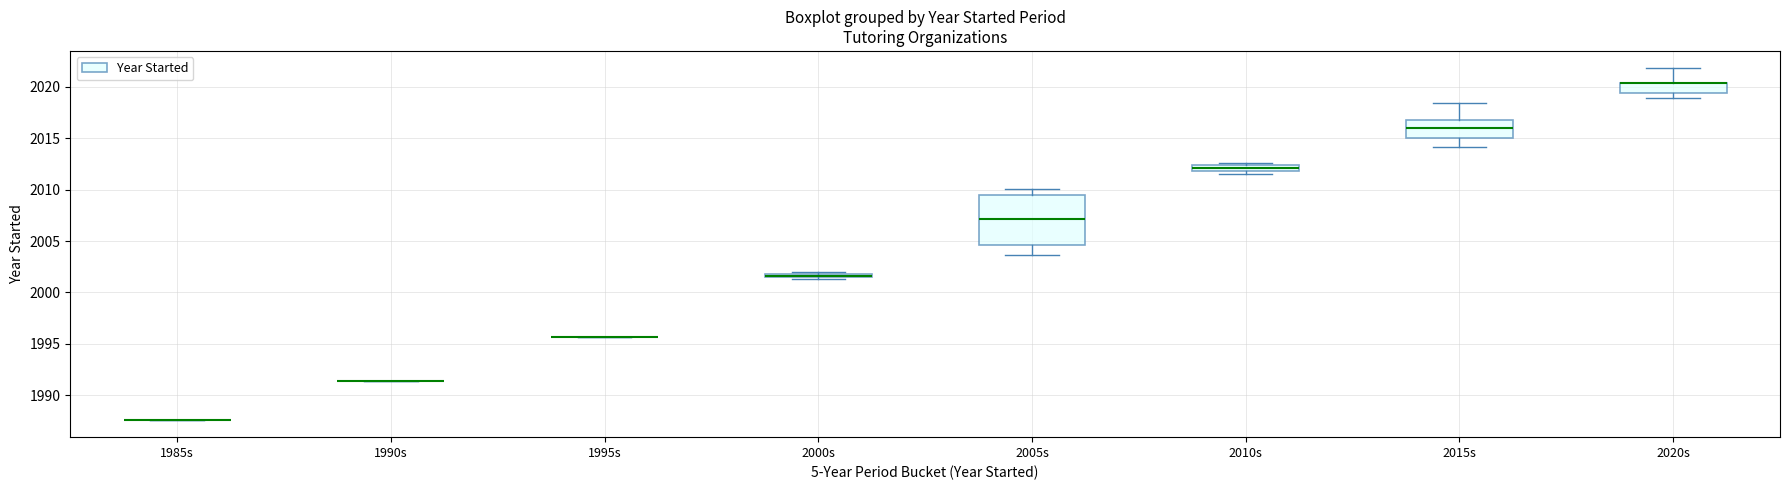

Where does the upper whisker of the box for 2015s end on the y-axis? The values are not printed on the chart, so give them approximately, as read against the axis.

2018.5